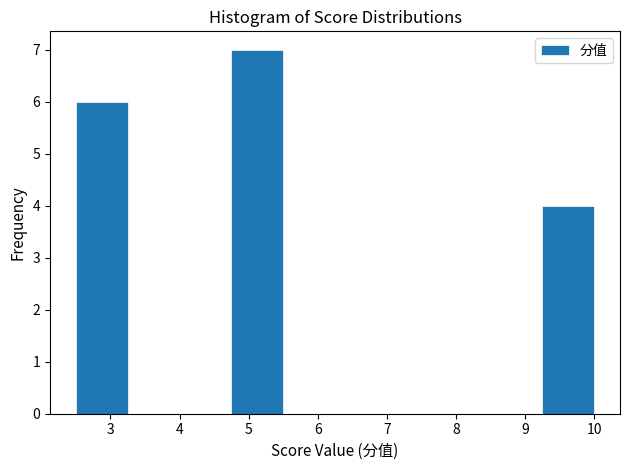

How tall is the bar that spans 4.75 to 5.50 on the x-axis? Neither the bar edges nor the heights are printed on the chart, so give them approximately, as read against the axes.

7